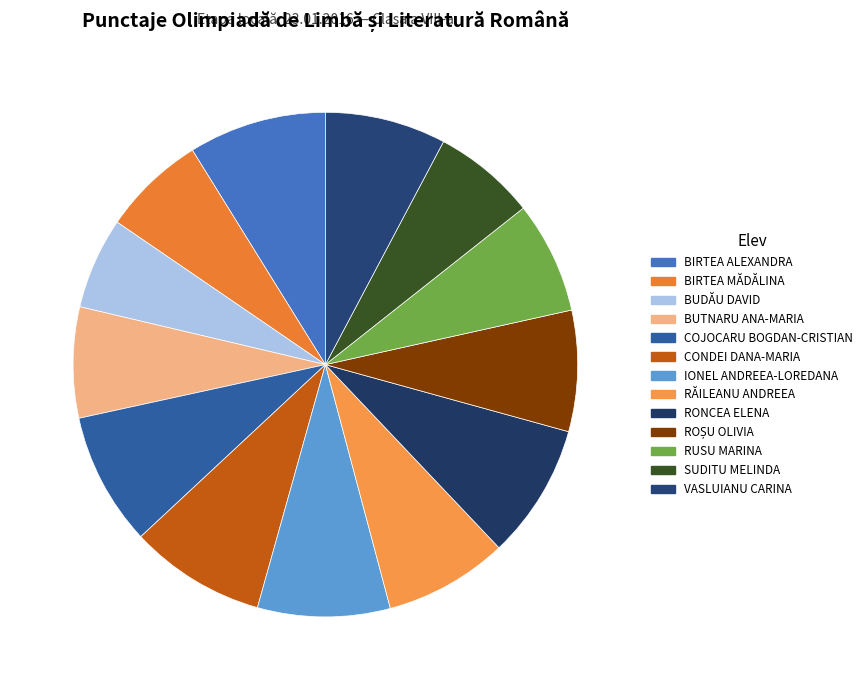

Count the number of slices in the pie.

13